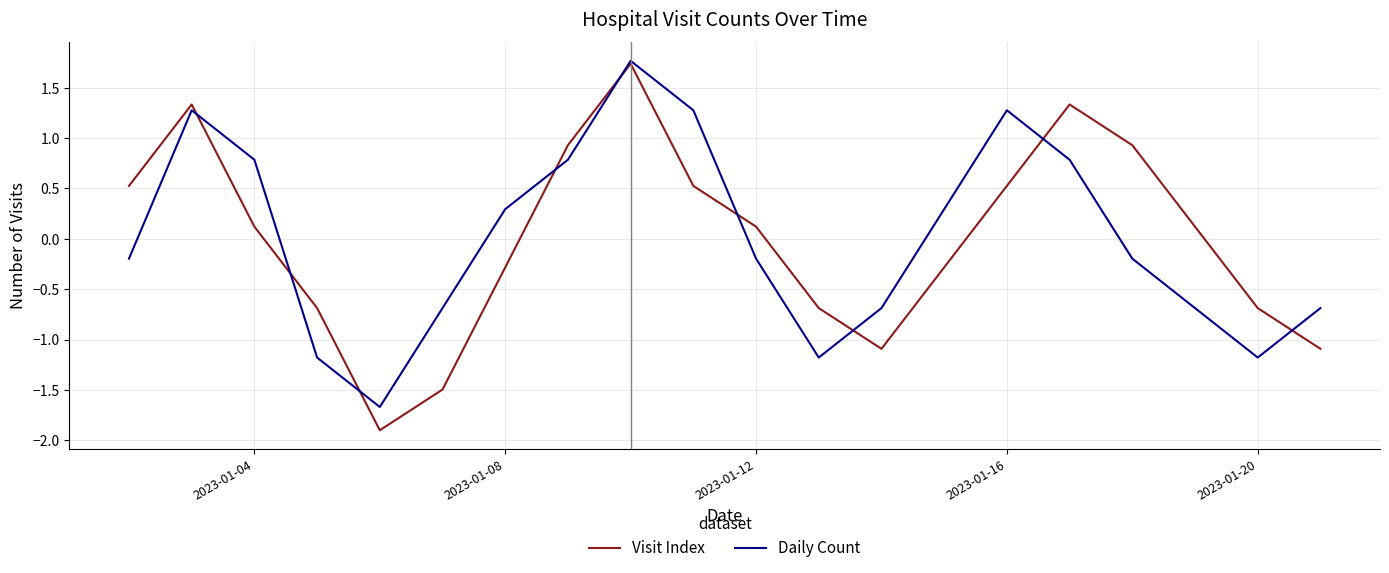

Reading left to right, list all the values displayed in this chart.

Visit Index: 0.5	1.3	0.1	-0.7	-1.9	-1.5	-0.3	0.9	1.7	0.5	0.1	-0.7	-1.1	-0.3	0.5	1.3	0.9	0.1	-0.7	-1.1
Daily Count: -0.2	1.3	0.8	-1.2	-1.7	-0.7	0.3	0.8	1.8	1.3	-0.2	-1.2	-0.7	0.3	1.3	0.8	-0.2	-0.7	-1.2	-0.7